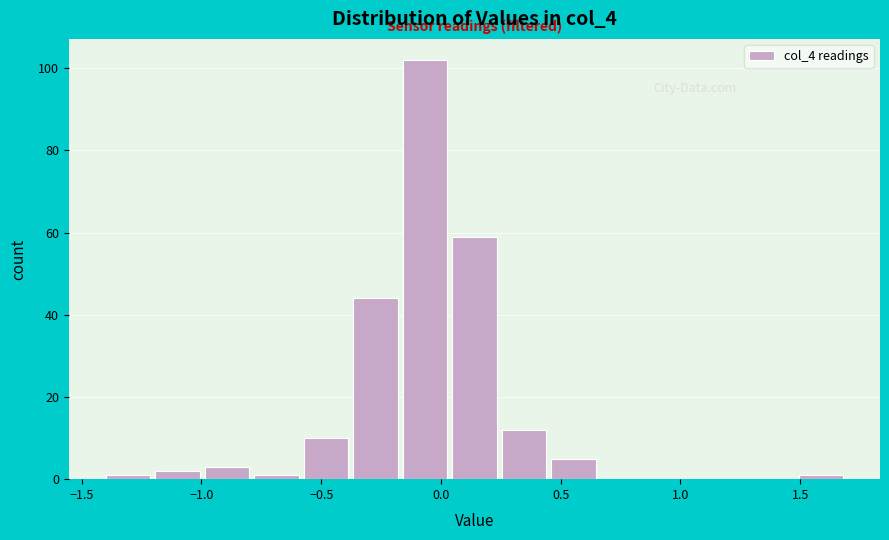

Over which range of the x-axis is the bar tallest?

-0.15 to 0.05